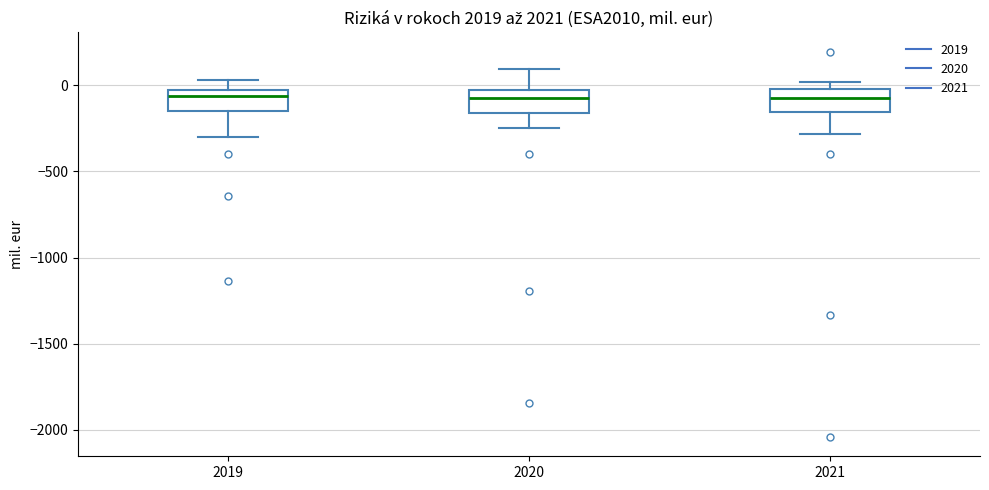

Reading left to right, transcribe this box plot: for each box, give where its median line is, the range the box spans, and where its two whiskers end, as read against the y-axis. The values are not printed on the chart, so give them approximately, as read against the axis.

2019: median -50, box -150 to 0, whiskers -300 to 50
2020: median -50, box -150 to 0, whiskers -250 to 100
2021: median -50, box -150 to 0, whiskers -300 to 0 (just above the box's upper edge)